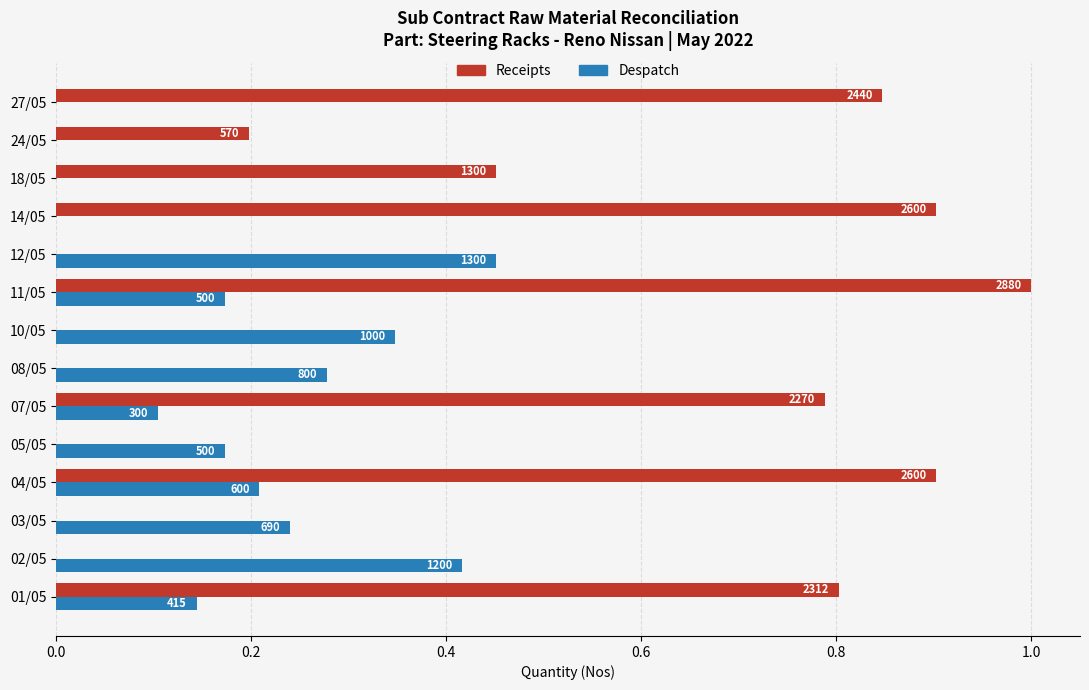

What are all the series names shown in the legend?

Receipts, Despatch